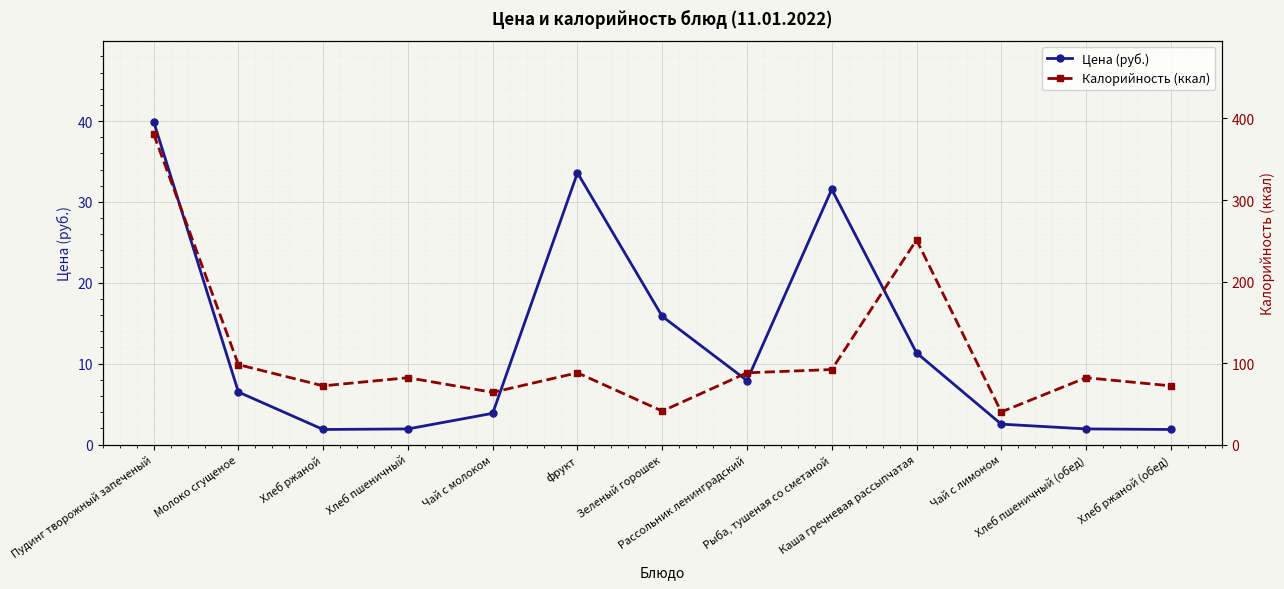

Where is the first local minimum for Калорийность (ккал)?

Хлеб ржаной